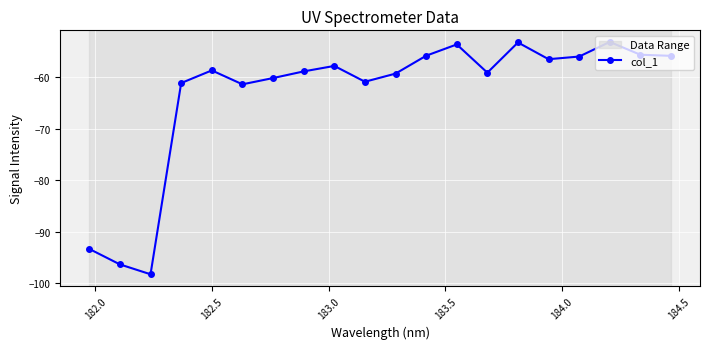

What is the sum of all values?

-1264.7